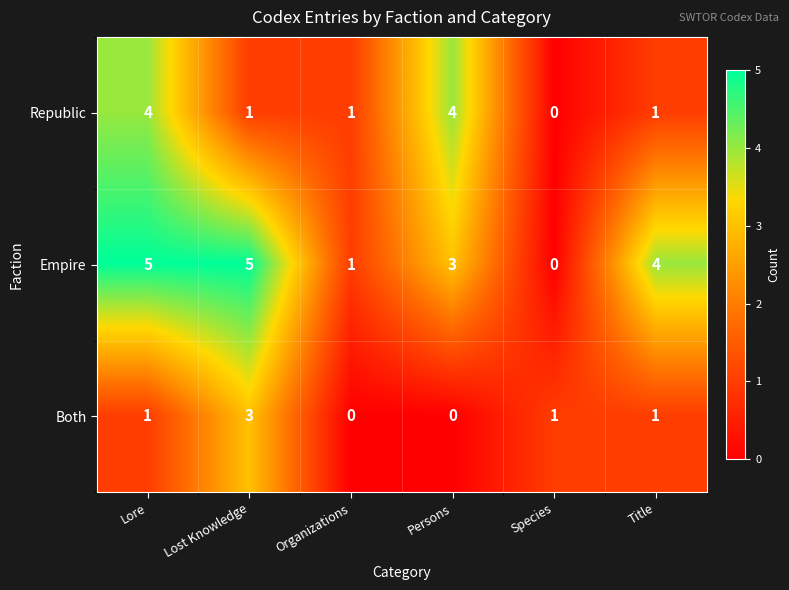

Which series has the widest spread of values?

Empire